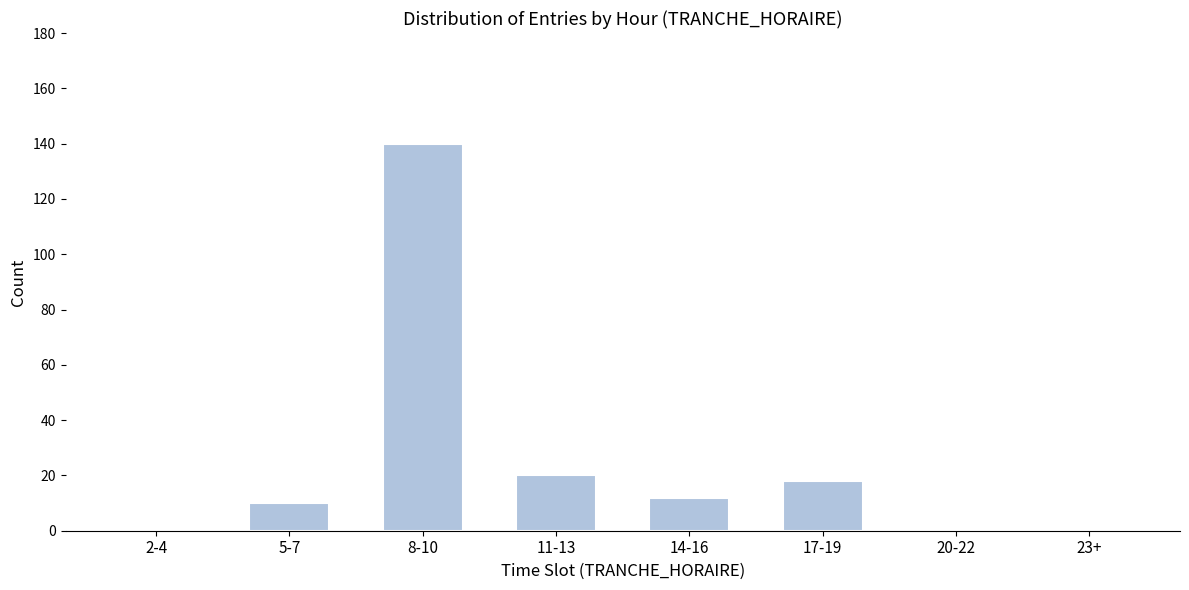

Reading left to right, list all the values displayed in this chart.

2-4=0	5-7=10	8-10=140	11-13=20	14-16=12	17-19=18	20-22=0	23+=0